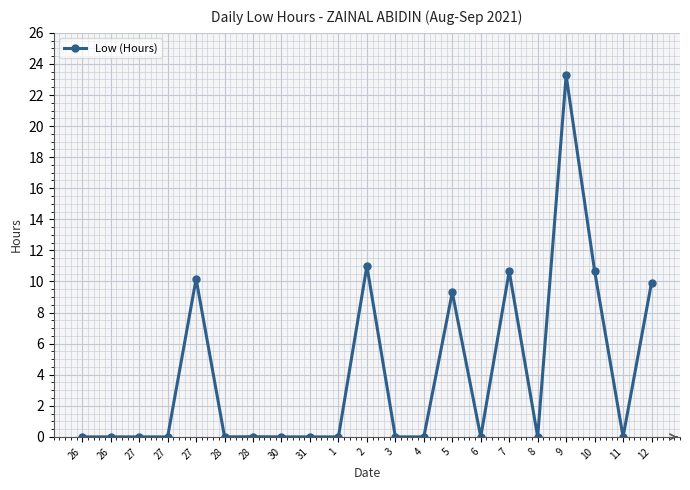

Count the number of data series in this chart.

1